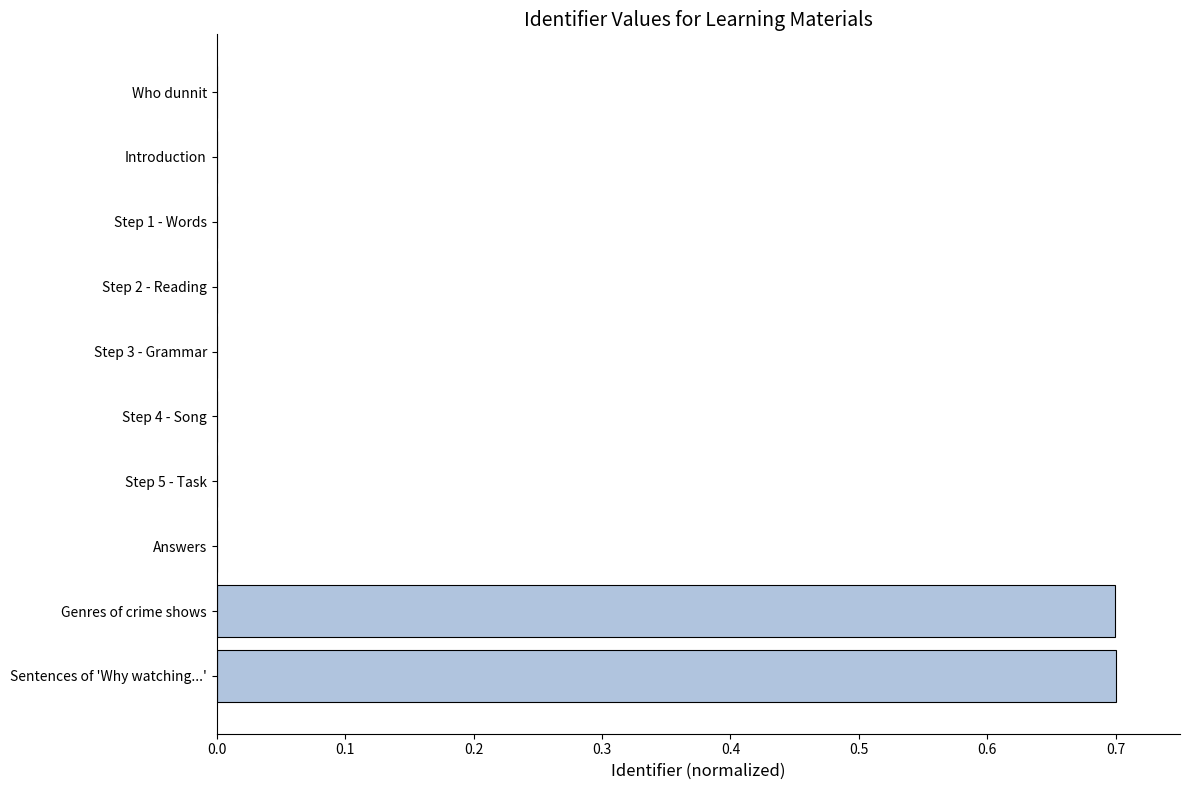

The value at Step 1 - Words is 0.0. True or false?

True